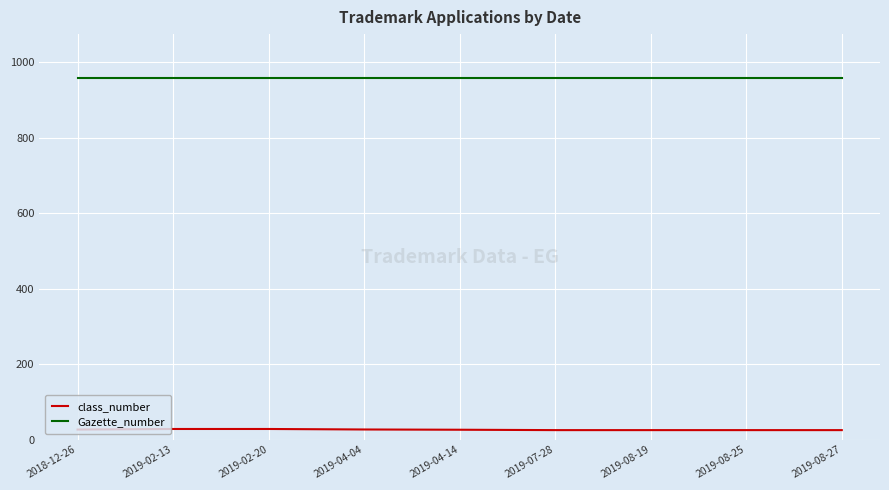

Which series has the largest total across all categories?

Gazette_number